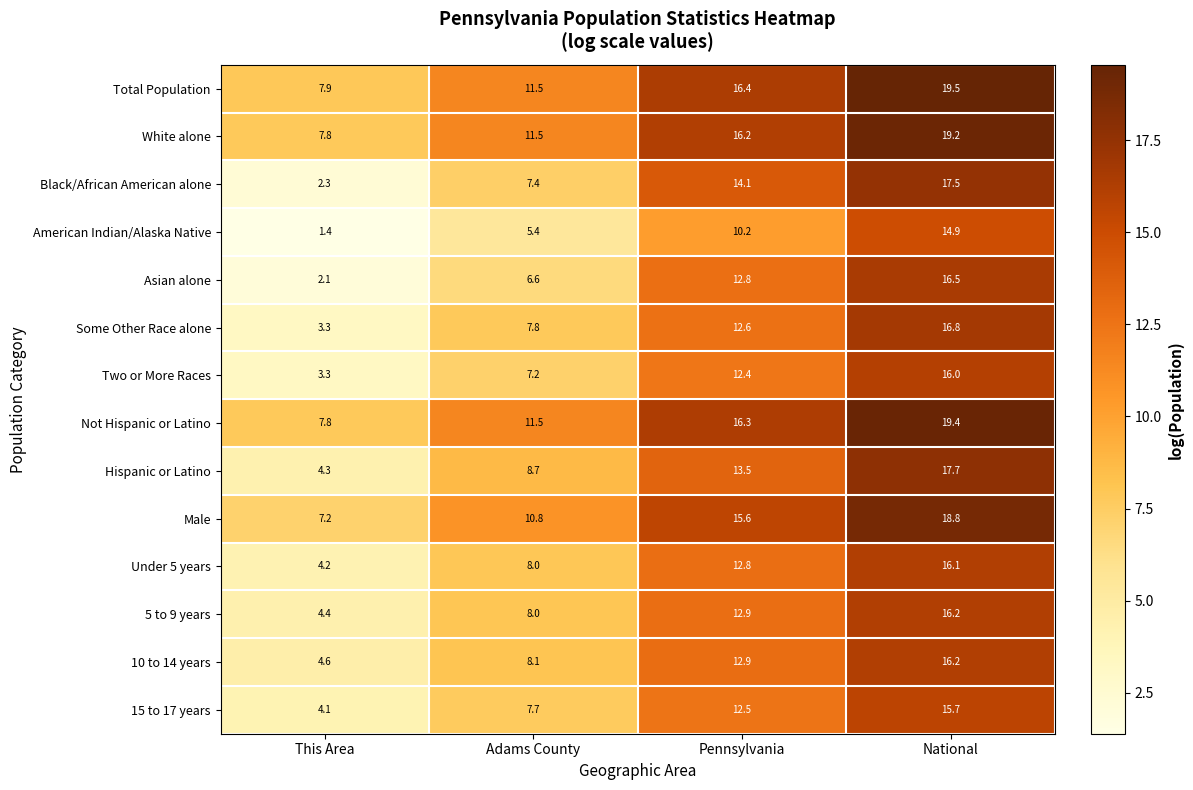

What is the difference between the second highest and minimum values in the Total Population series?

8.5